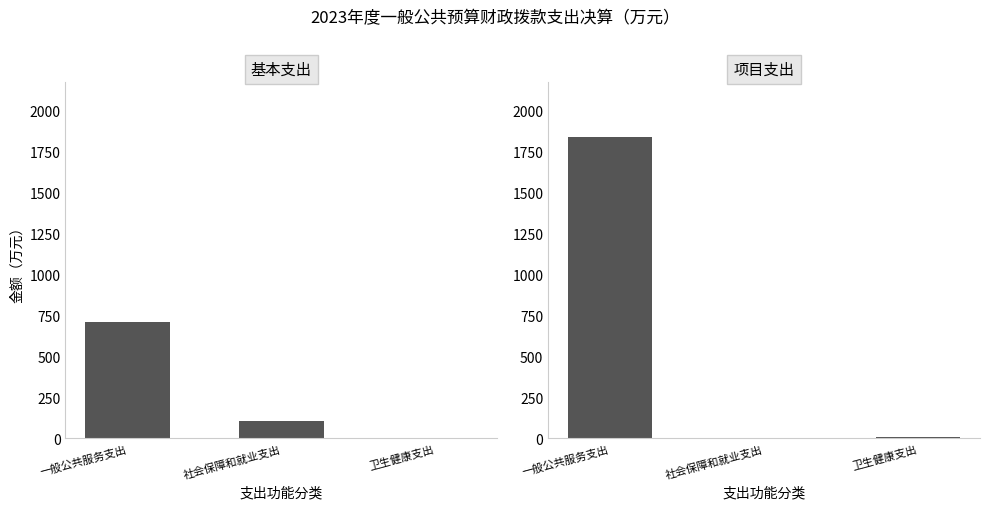

What position from the right is 卫生健康支出?

1